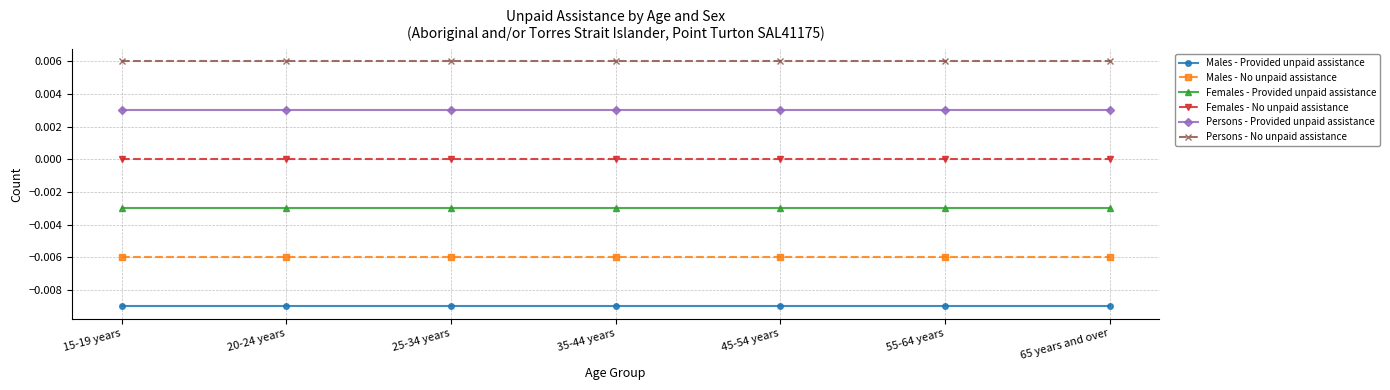

Reading right to left, what are all the values shown in this chart?

Males - Provided unpaid assistance: 65 years and over=-0.0	55-64 years=-0.0	45-54 years=-0.0	35-44 years=-0.0	25-34 years=-0.0	20-24 years=-0.0	15-19 years=-0.0
Males - No unpaid assistance: 65 years and over=-0.0	55-64 years=-0.0	45-54 years=-0.0	35-44 years=-0.0	25-34 years=-0.0	20-24 years=-0.0	15-19 years=-0.0
Females - Provided unpaid assistance: 65 years and over=-0.0	55-64 years=-0.0	45-54 years=-0.0	35-44 years=-0.0	25-34 years=-0.0	20-24 years=-0.0	15-19 years=-0.0
Females - No unpaid assistance: 65 years and over=0.0	55-64 years=0.0	45-54 years=0.0	35-44 years=0.0	25-34 years=0.0	20-24 years=0.0	15-19 years=0.0
Persons - Provided unpaid assistance: 65 years and over=0.0	55-64 years=0.0	45-54 years=0.0	35-44 years=0.0	25-34 years=0.0	20-24 years=0.0	15-19 years=0.0
Persons - No unpaid assistance: 65 years and over=0.0	55-64 years=0.0	45-54 years=0.0	35-44 years=0.0	25-34 years=0.0	20-24 years=0.0	15-19 years=0.0